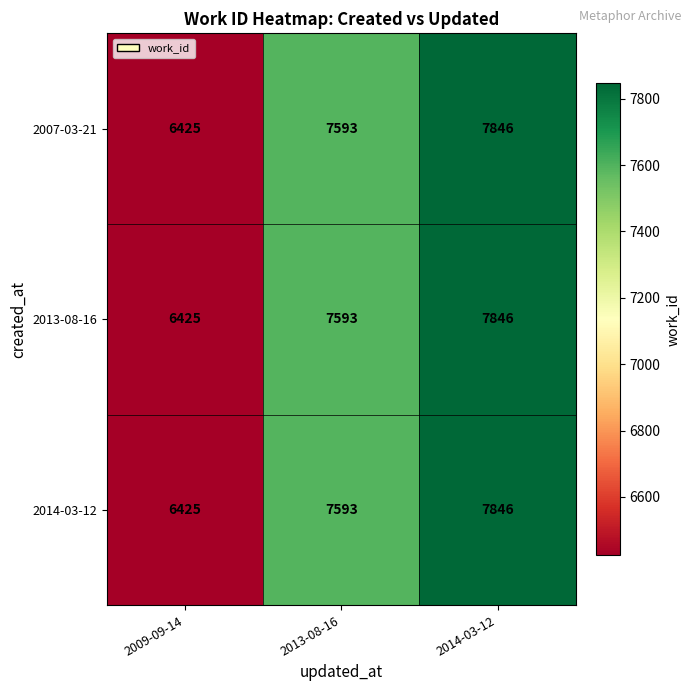

Reading left to right, what are all the values shown in this chart?

2007-03-21: 2009-09-14=6425	2013-08-16=7593	2014-03-12=7846
2013-08-16: 2009-09-14=6425	2013-08-16=7593	2014-03-12=7846
2014-03-12: 2009-09-14=6425	2013-08-16=7593	2014-03-12=7846